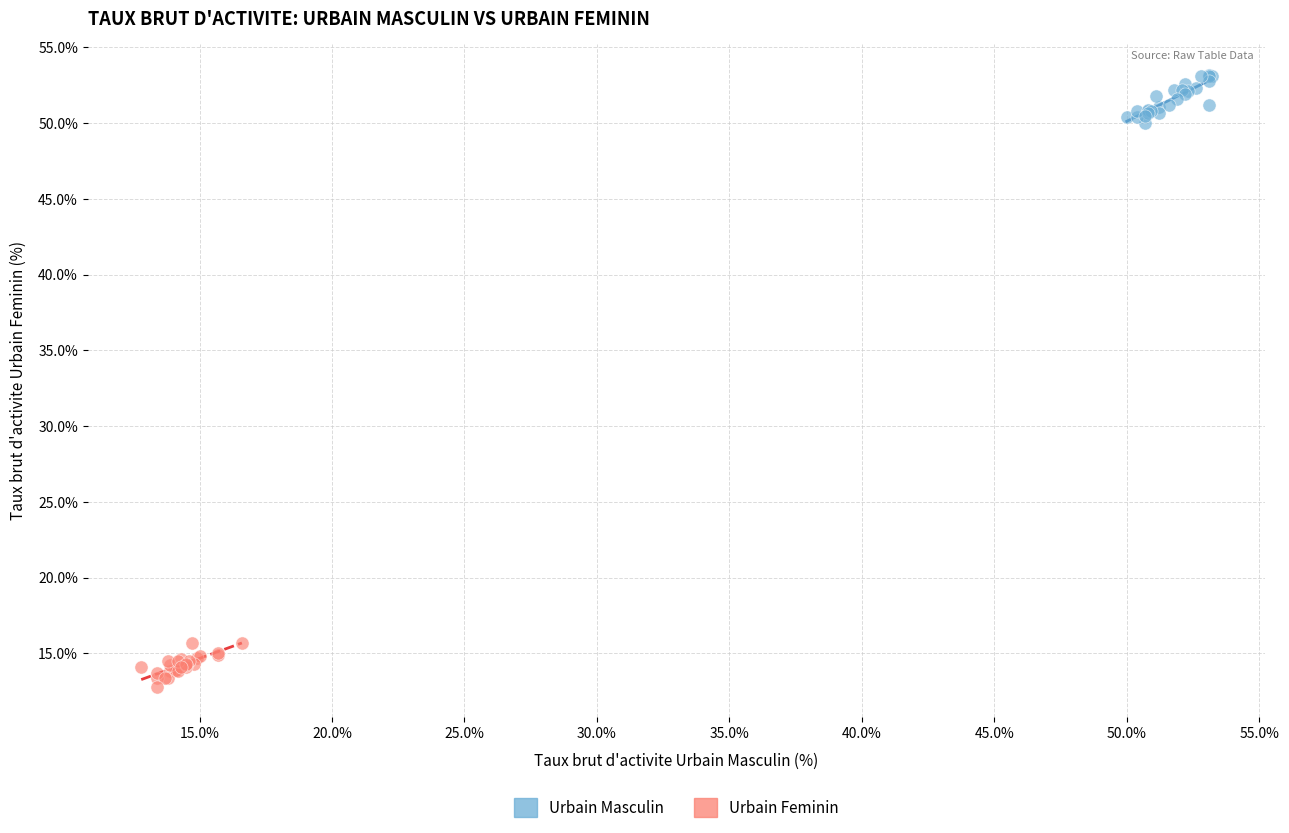

Which series contains the lowest Y value?

Urbain Feminin